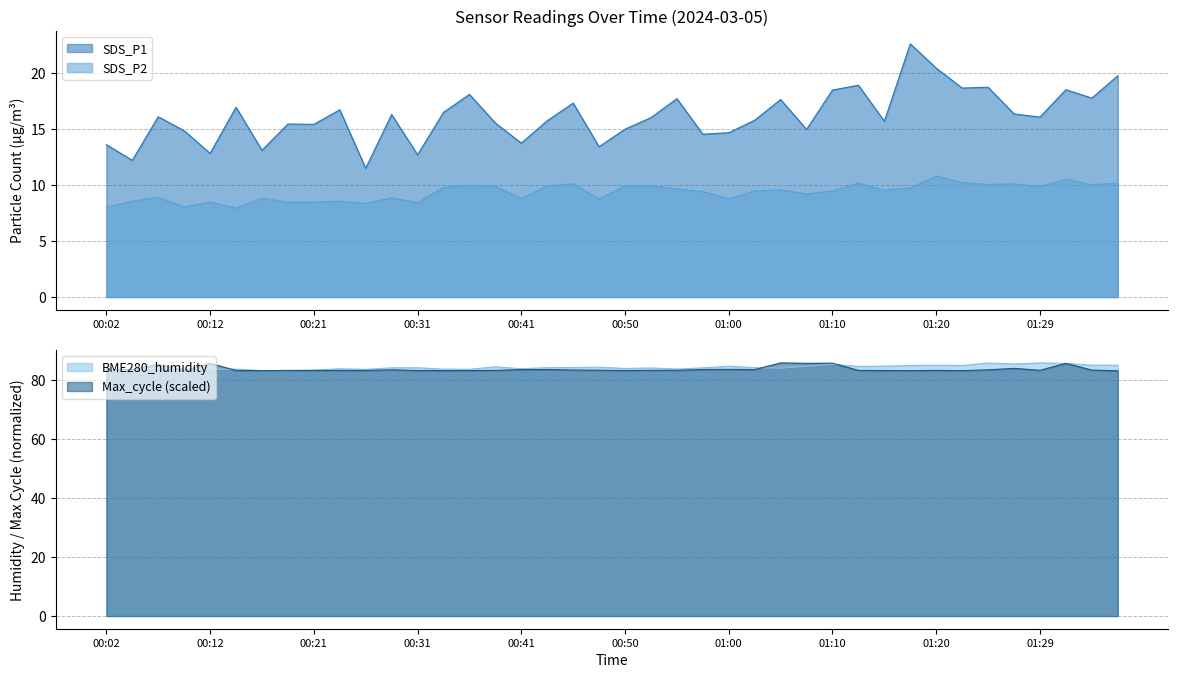

Between which two adjacent categories do BME280_humidity and Max_cycle first intersect?

00:07 and 00:09